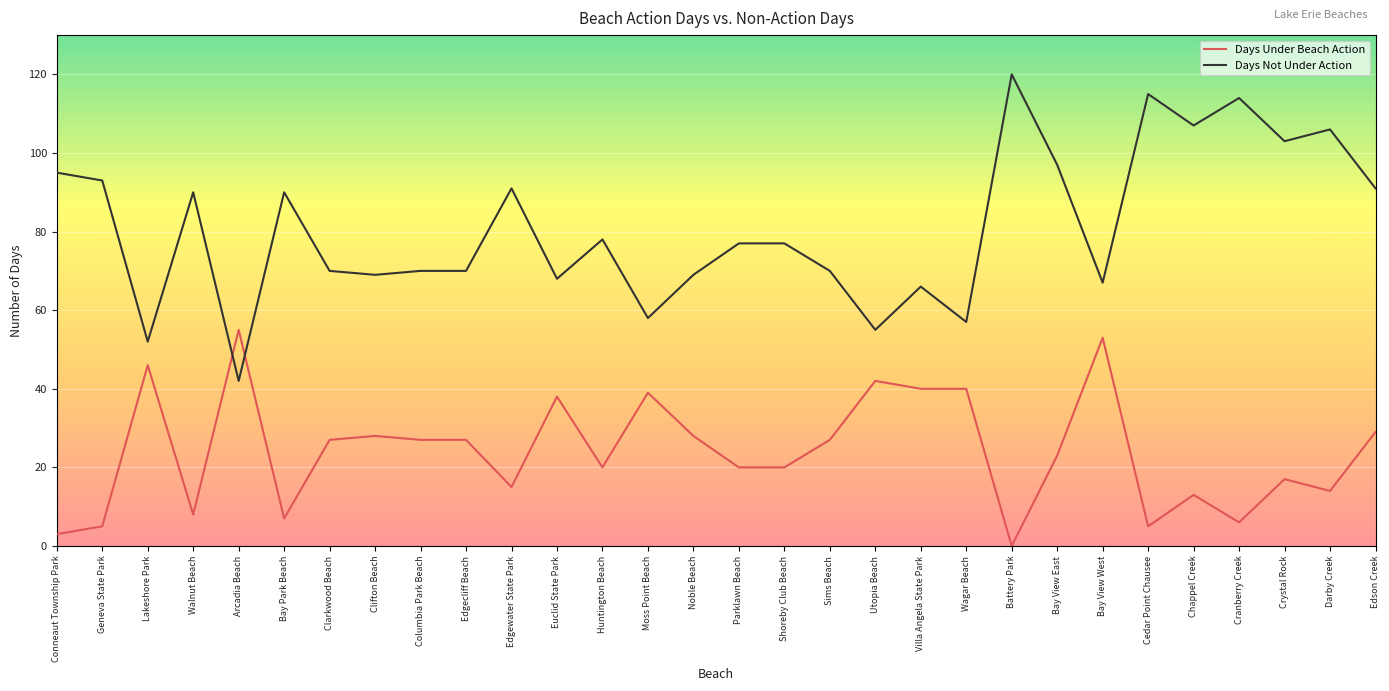

The Days Under Beach Action series shows 7 at Bay Park Beach. True or false?

True